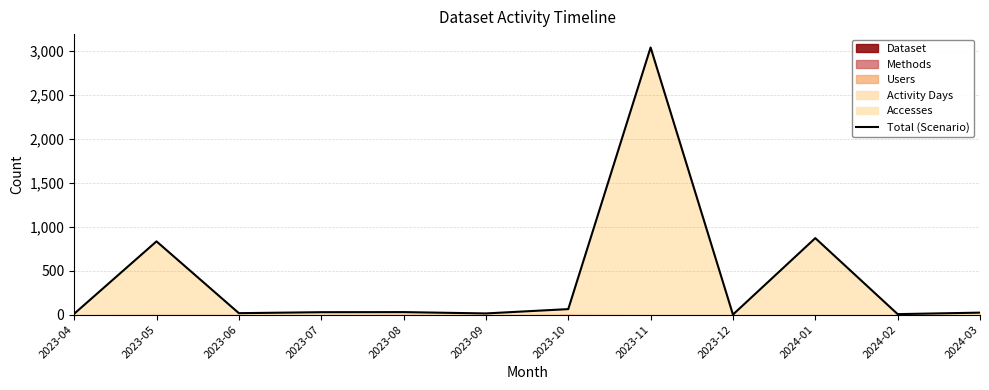

What is the label of the 2nd point from the right?

2024-02